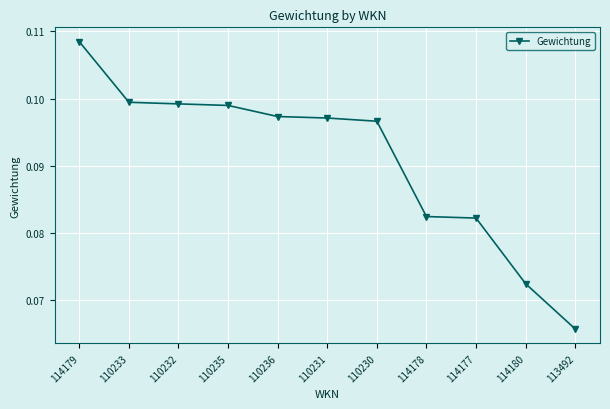

What position from the left is 110231?

6